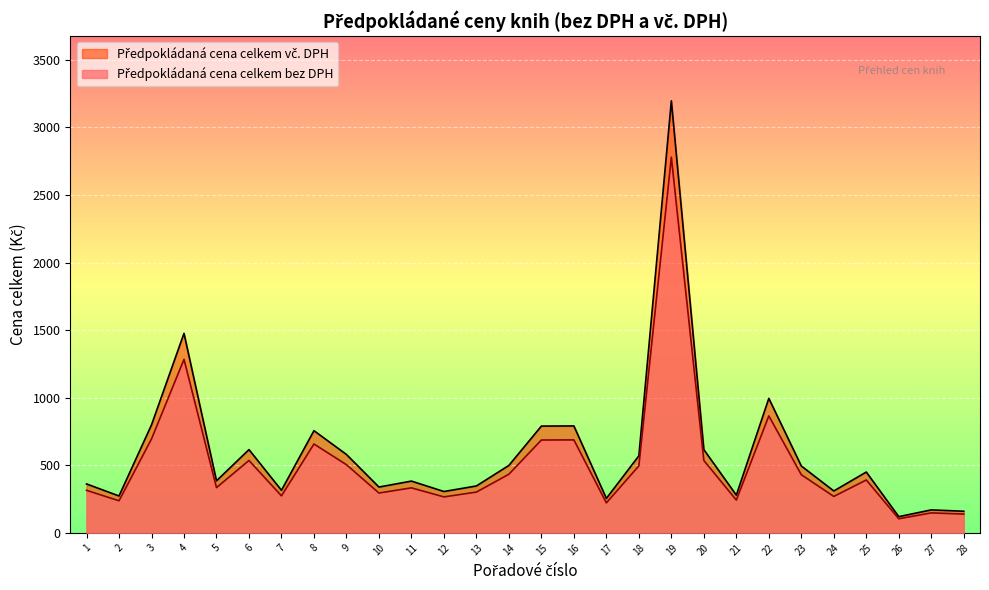

The value of Předpokládaná cena celkem bez DPH at 7 is 273.9. True or false?

True